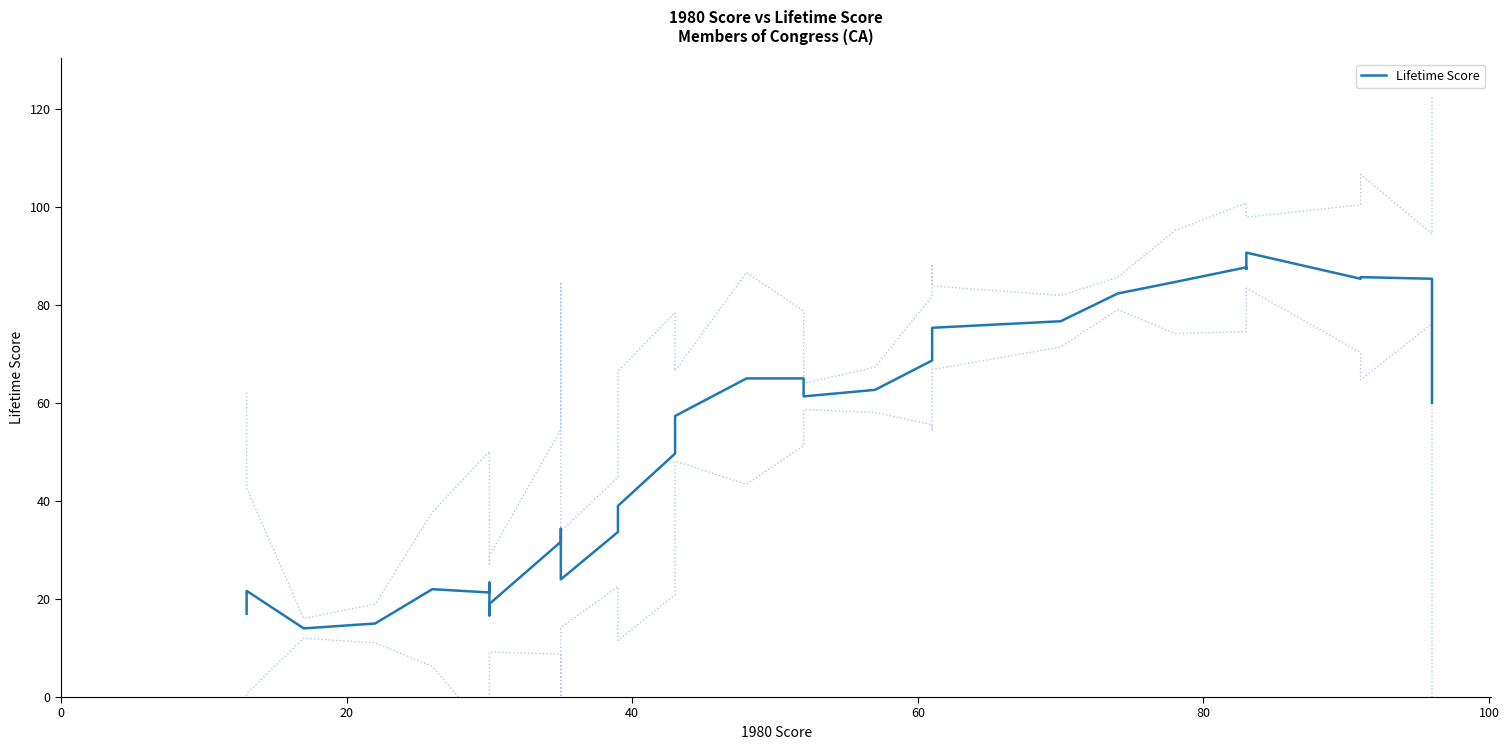

How many series are shown in this chart?

1